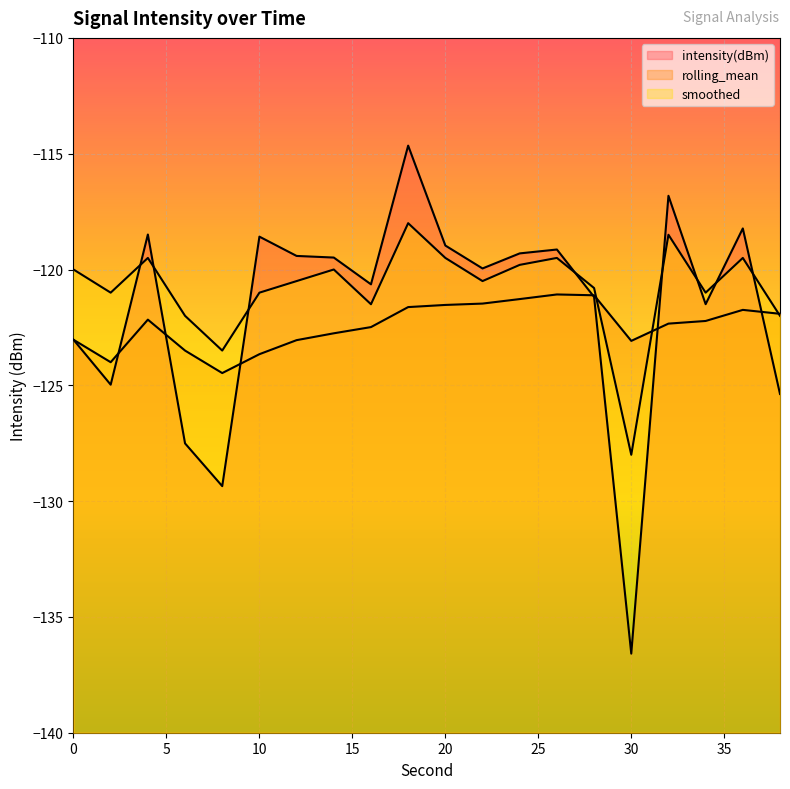

The value of intensity(dBm) at 0 is -123.0. True or false?

True